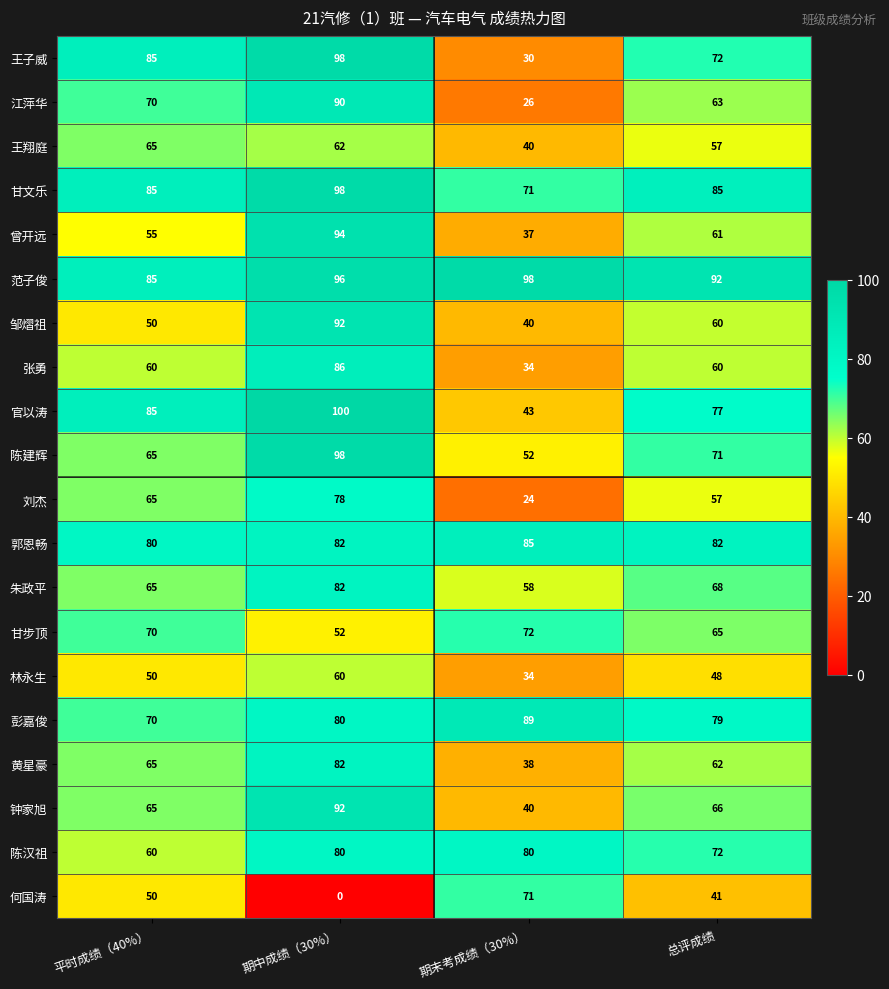

Count the number of data series in this chart.

20